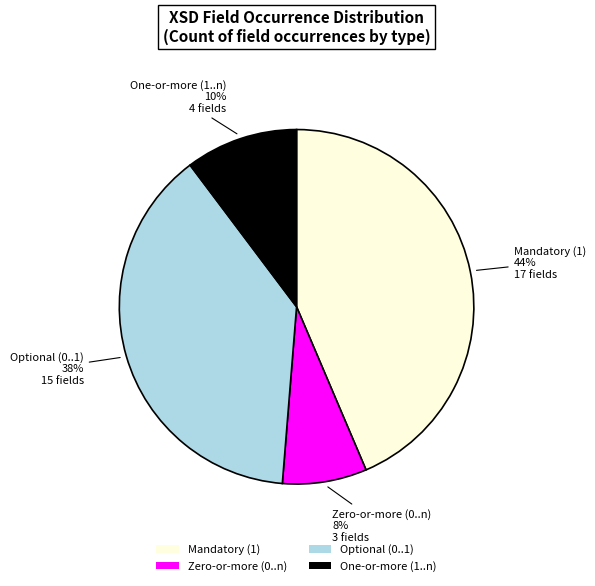

Is it true that Optional (0..1) is 44% of the pie?

False